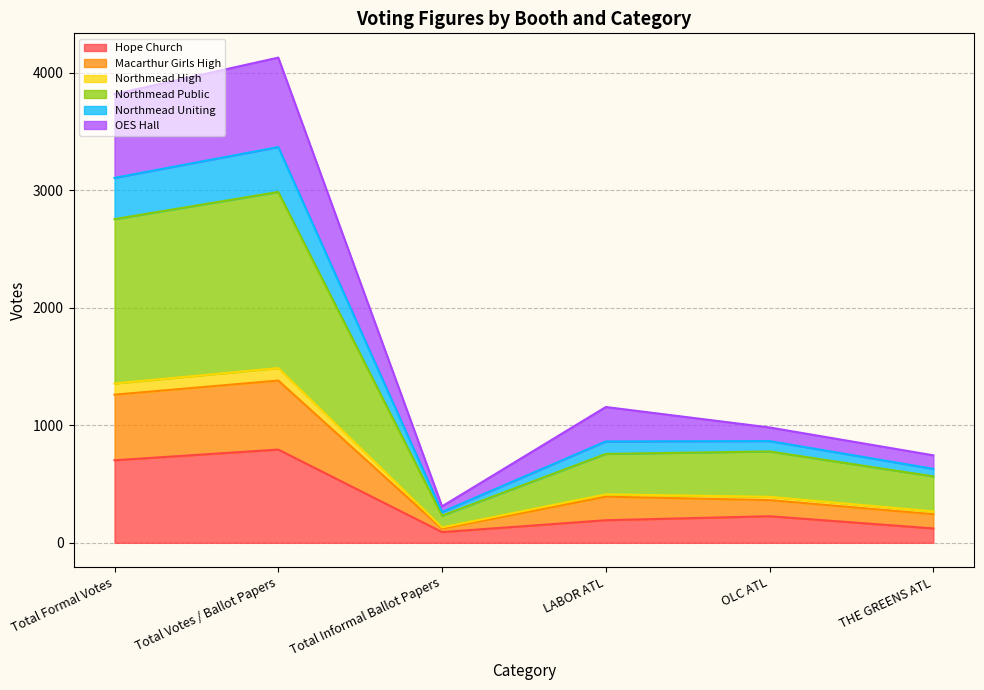

Which category has the highest value in the Hope Church series?

Total Votes / Ballot Papers